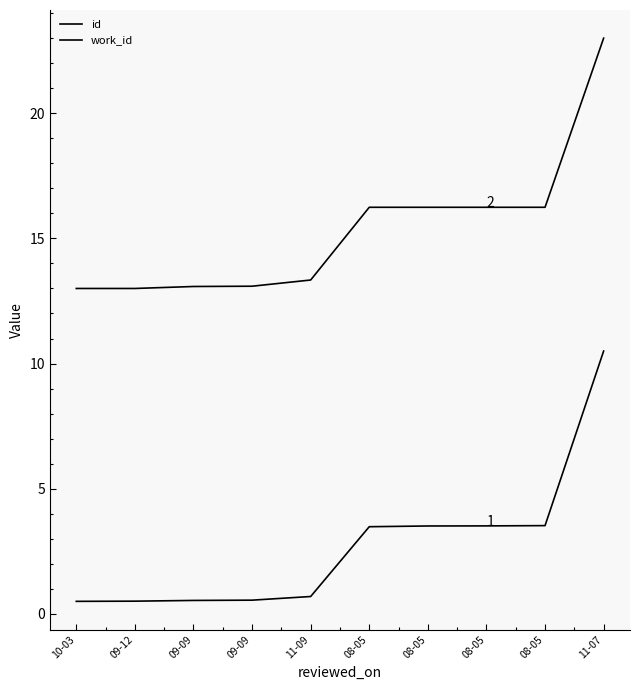

What is the sum of all work_id values?

153.5